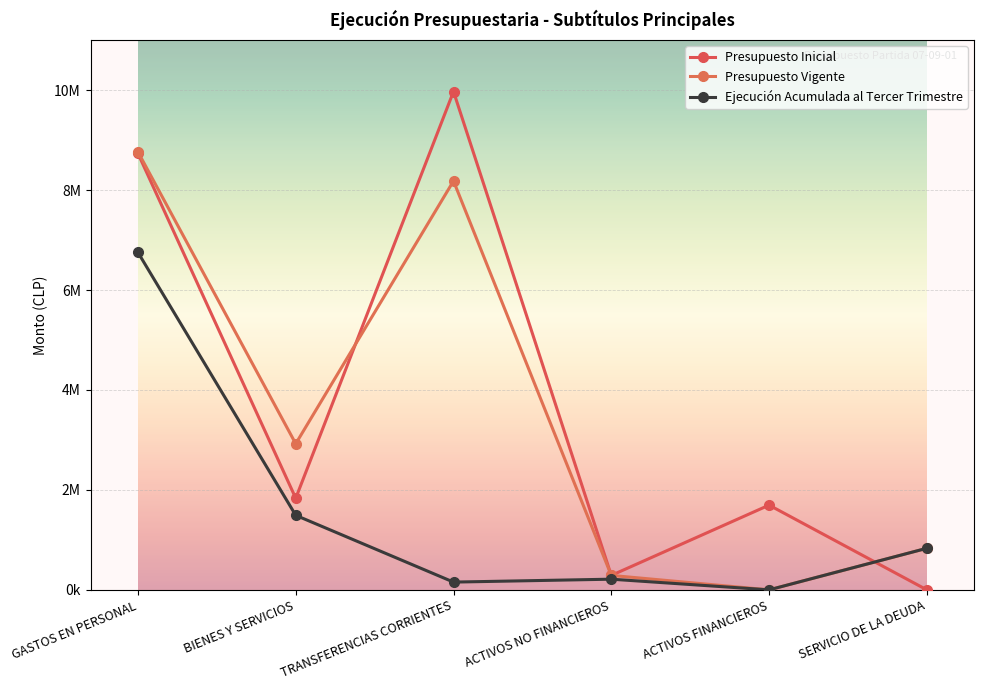

Where is Ejecución Acumulada al Tercer Trimestre nearest to the value 3376795?

BIENES Y SERVICIOS